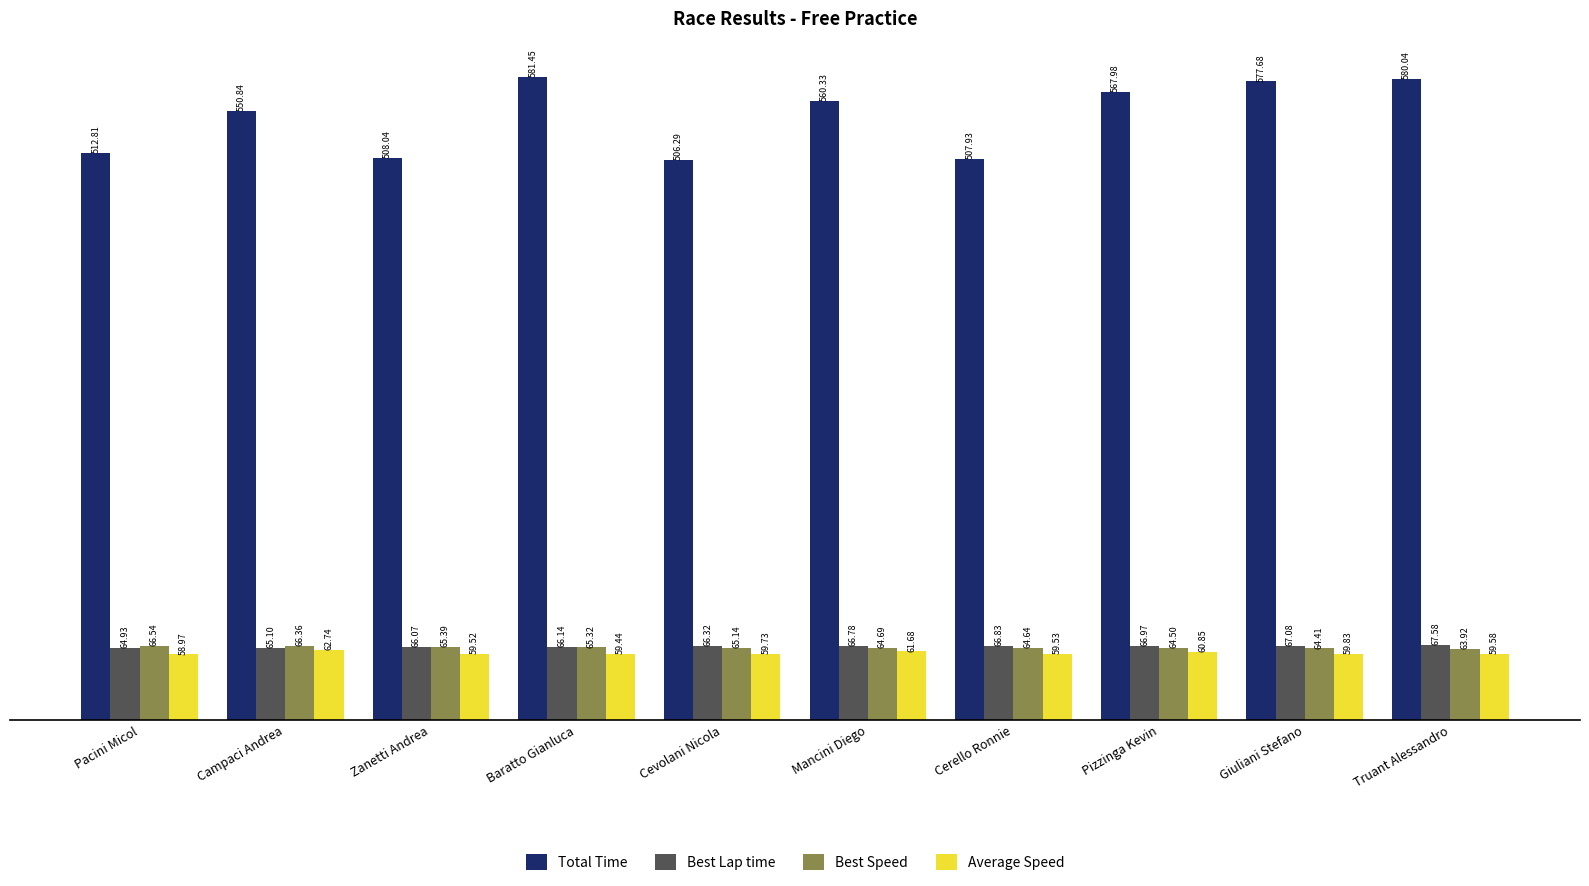

The Total Time series shows 162.3 at Zanetti Andrea. True or false?

False